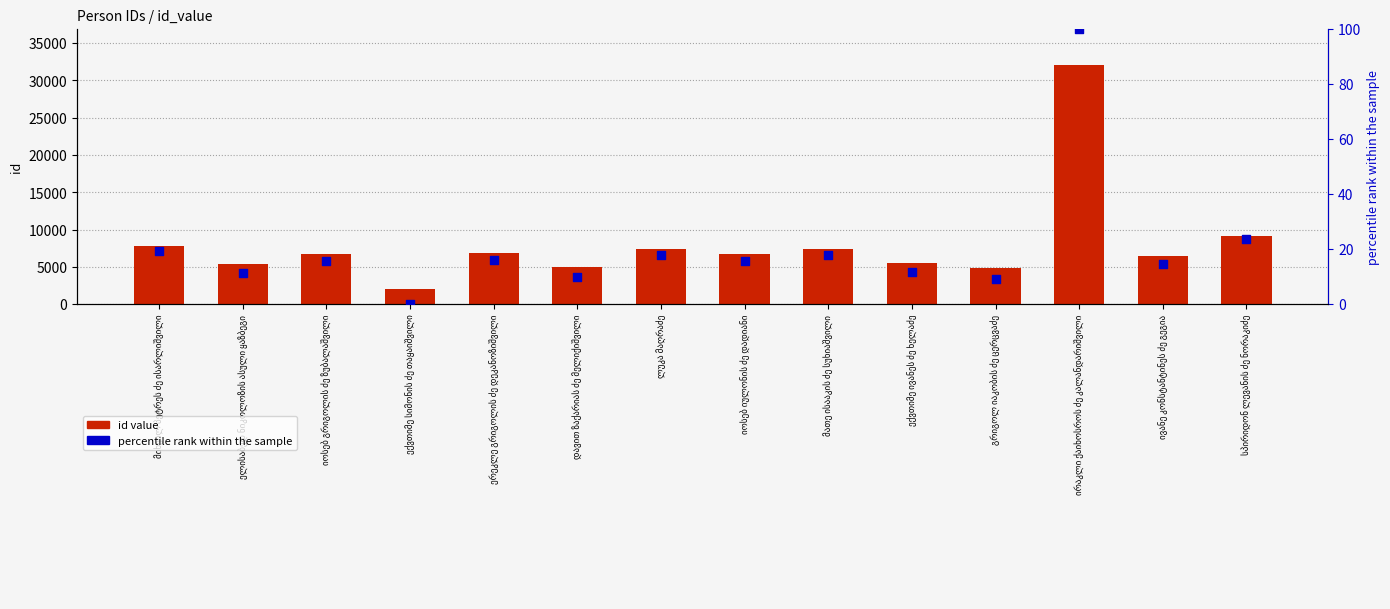

At which category is the sum across all series the highest?

ირაკლი ქაიხოსროს ძე კალანდარიშვილი